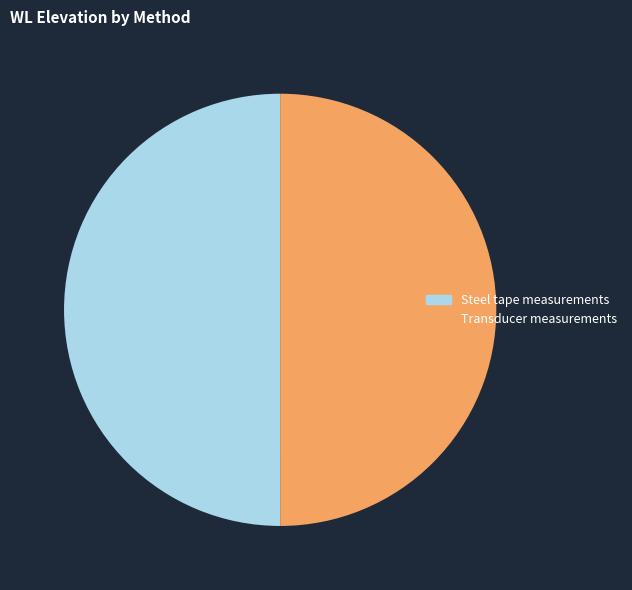

True or false: Steel tape accounts for 50% of the total.

True